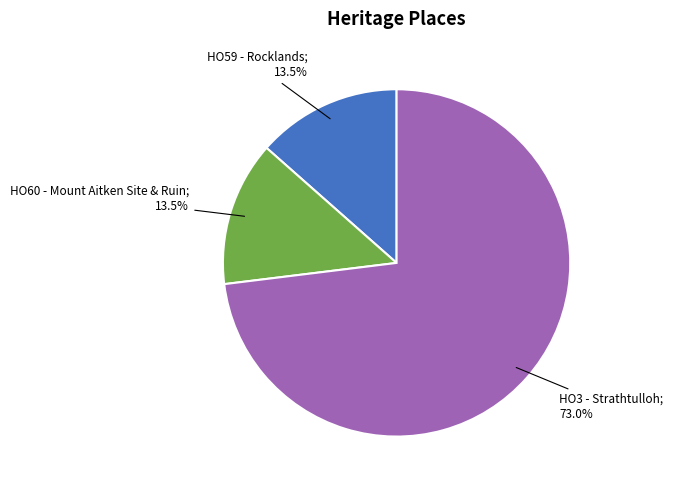

What is the smallest slice in the pie chart?

HO59 - Rocklands